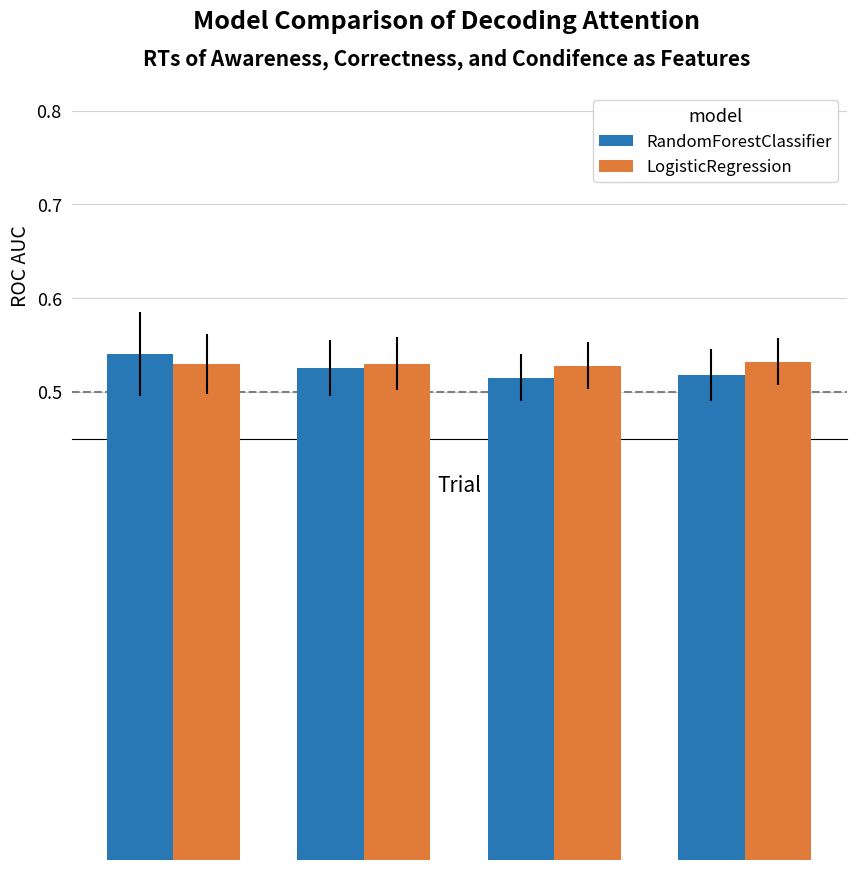

Is the value of RandomForestClassifier at 1 greater than the value of LogisticRegression at 1?

Yes